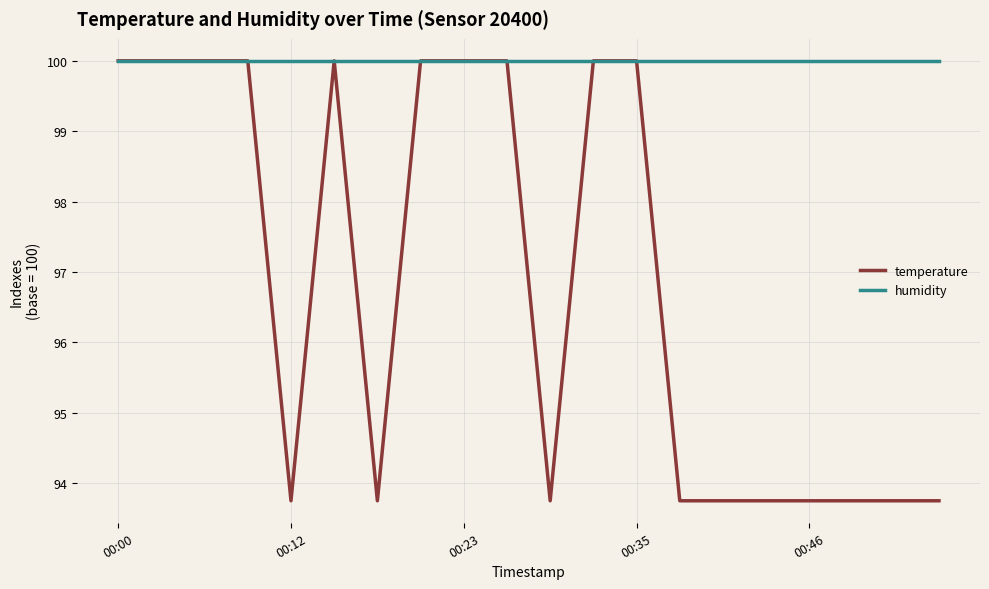

What is the maximum value for temperature?

100.0